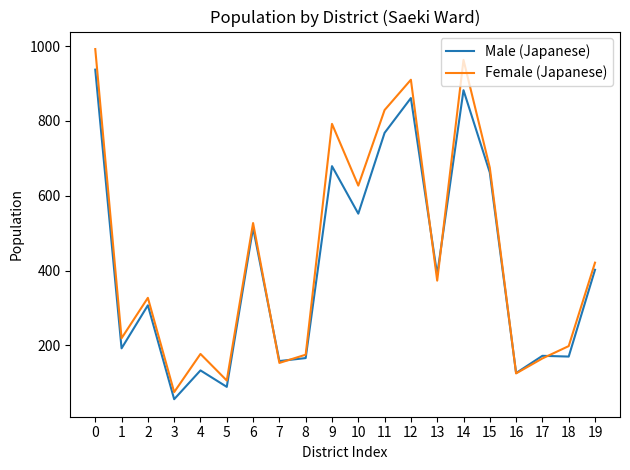

Read the Male (Japanese) value at 15, to the nearest 100.

700